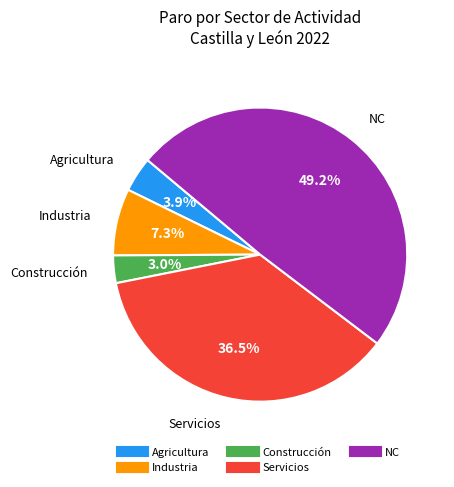

The Construcción slice represents 3% of the pie. True or false?

True